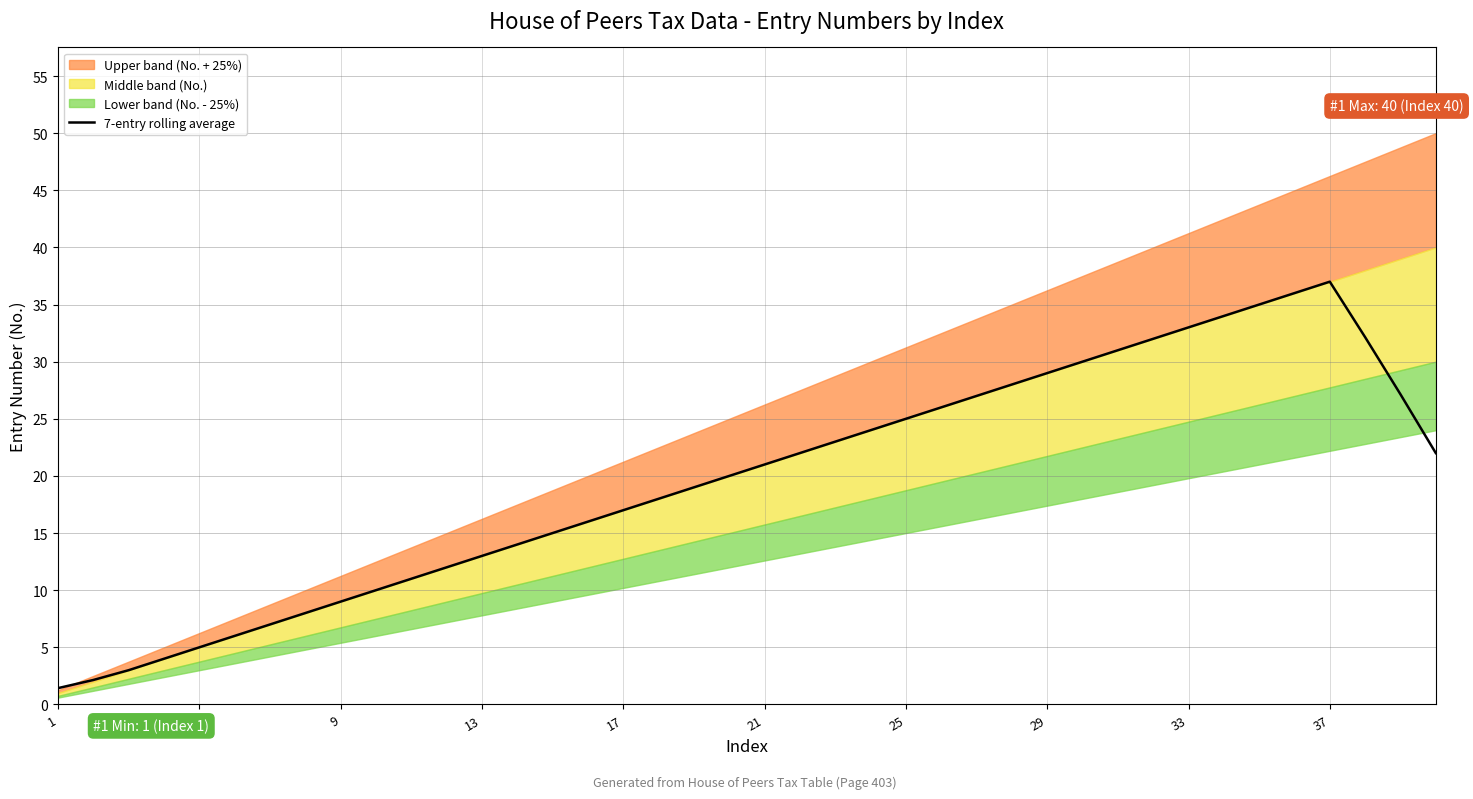

What is the value of the 13th point from the left?

13.0